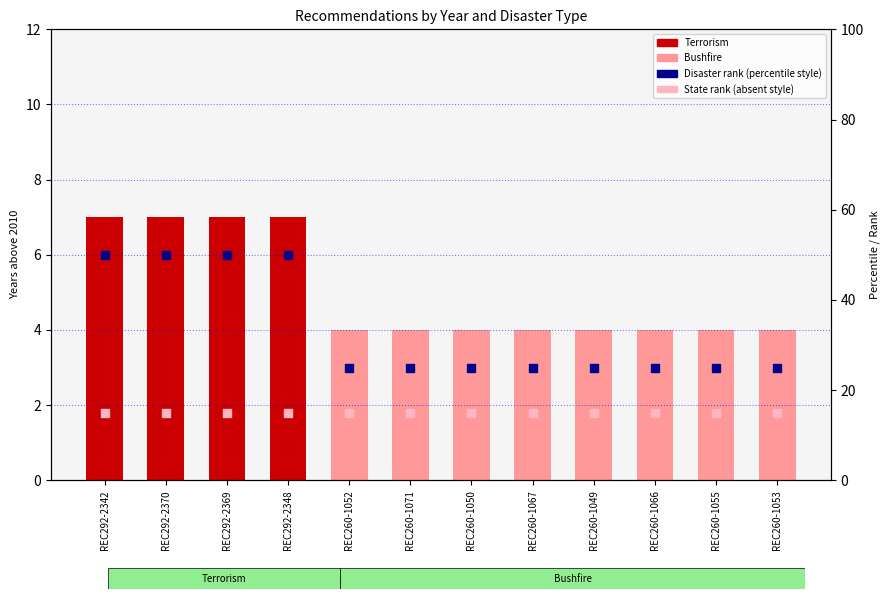

At how many categories does at least one series exceed 38?

4